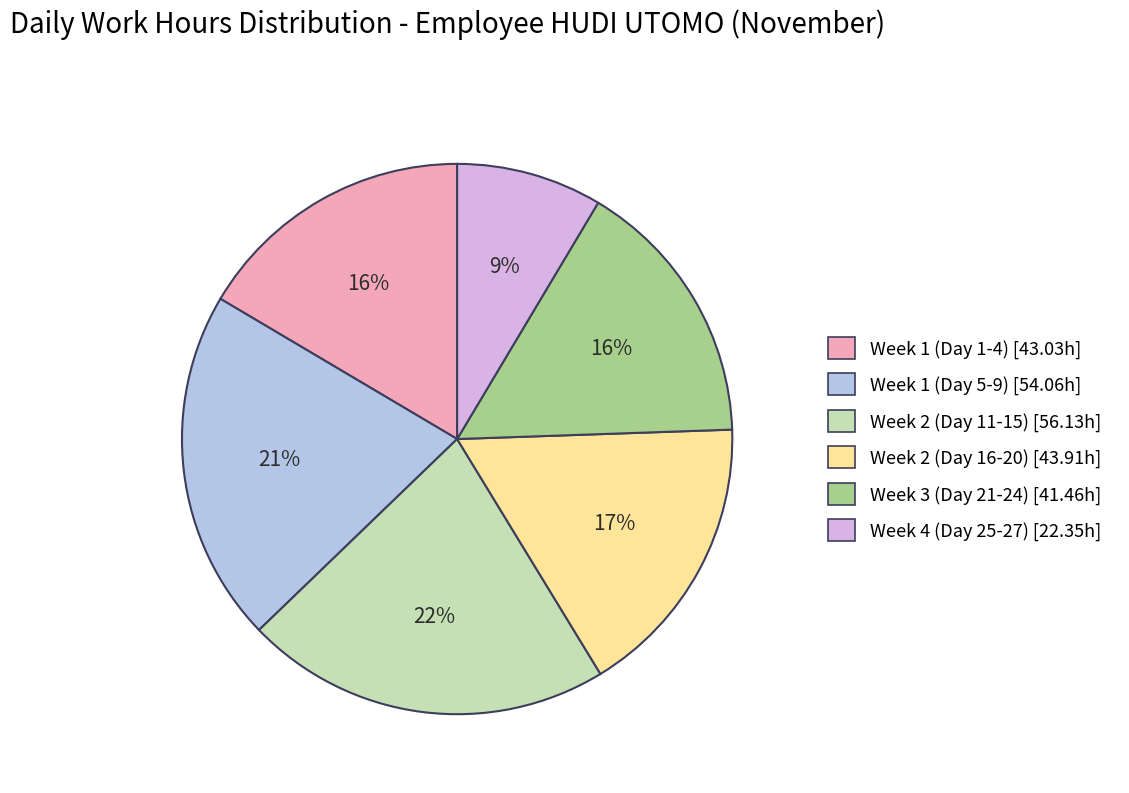

To the nearest percent, what is the average slice percentage?

17%